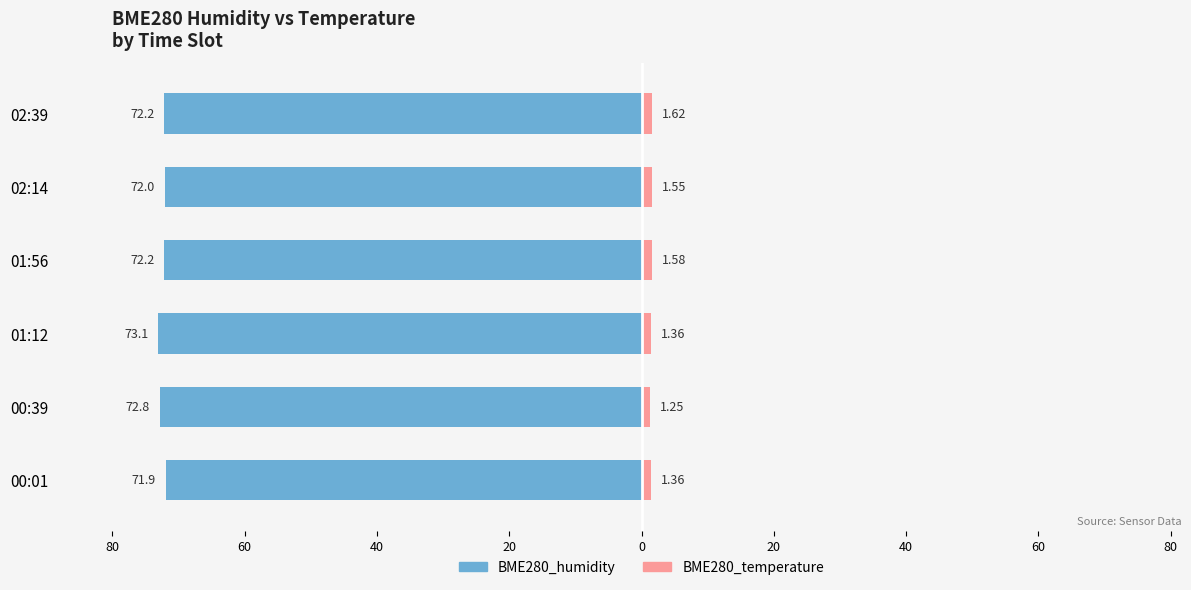

Which series has the largest range (max minus min)?

BME280_humidity